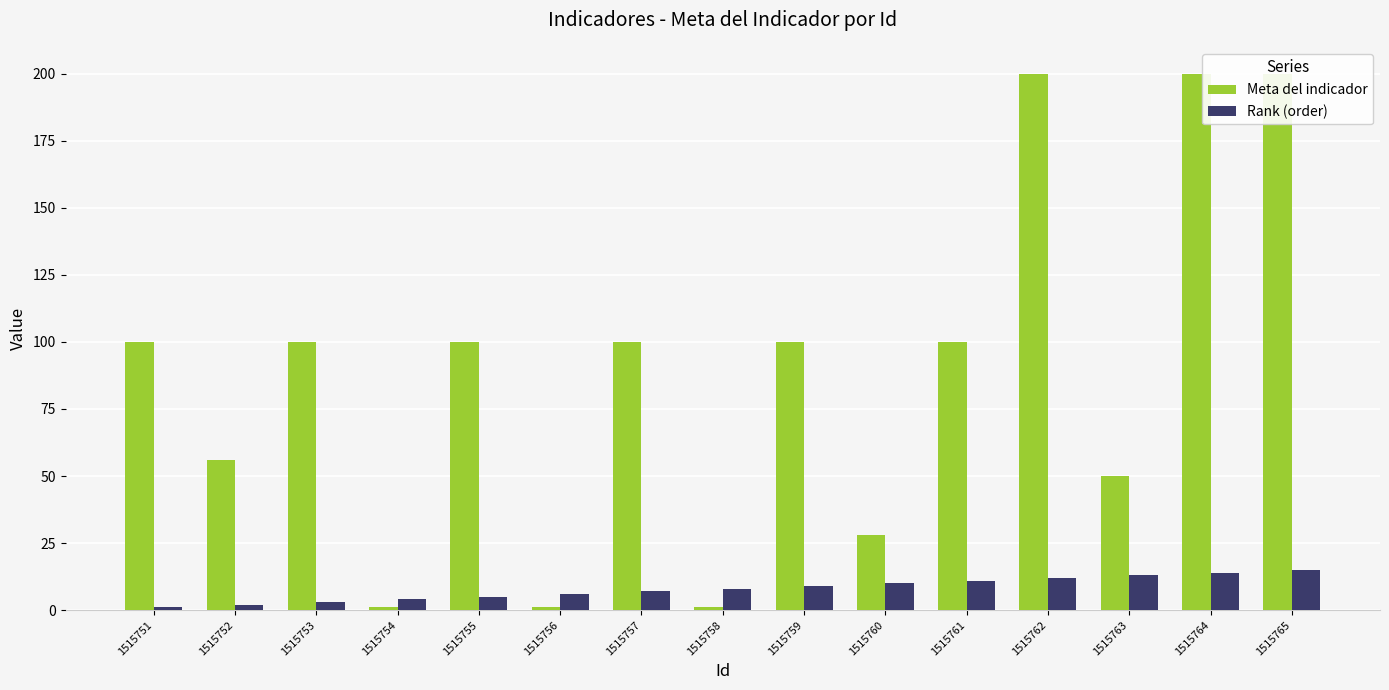

What is the value of the Rank (order) bar at the 13th from the left?

13